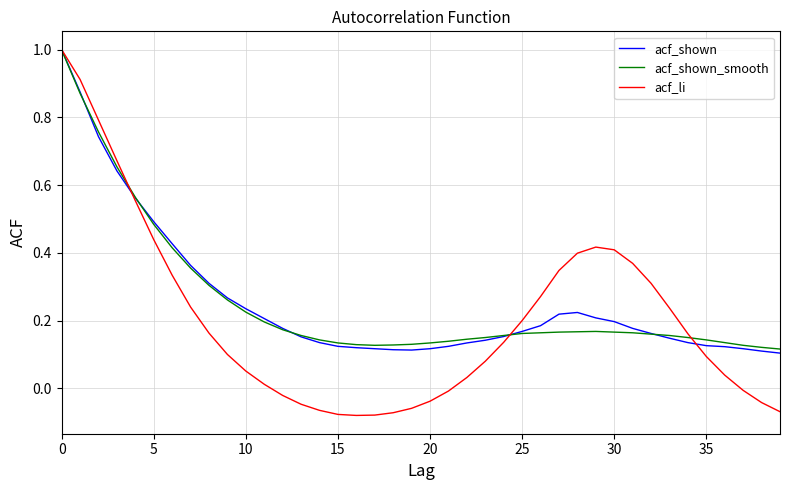

What is the sum of all acf_shown values?

10.2